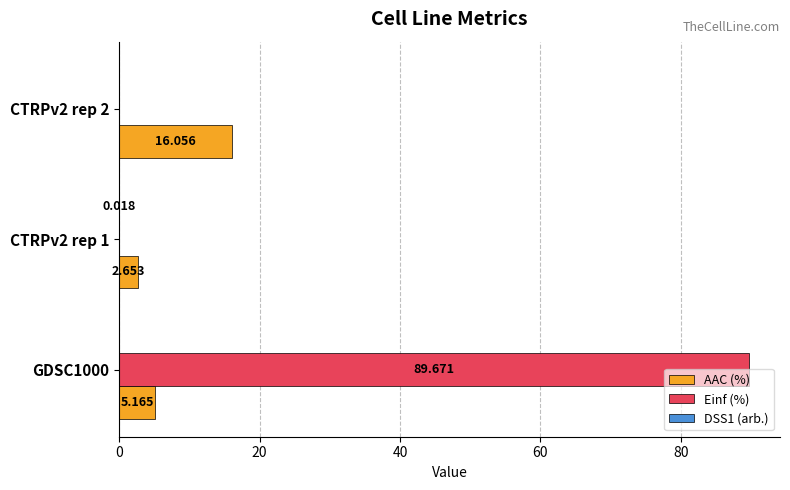

Is the value of Einf (%) at CTRPv2 rep 2 greater than the value of AAC (%) at CTRPv2 rep 1?

No